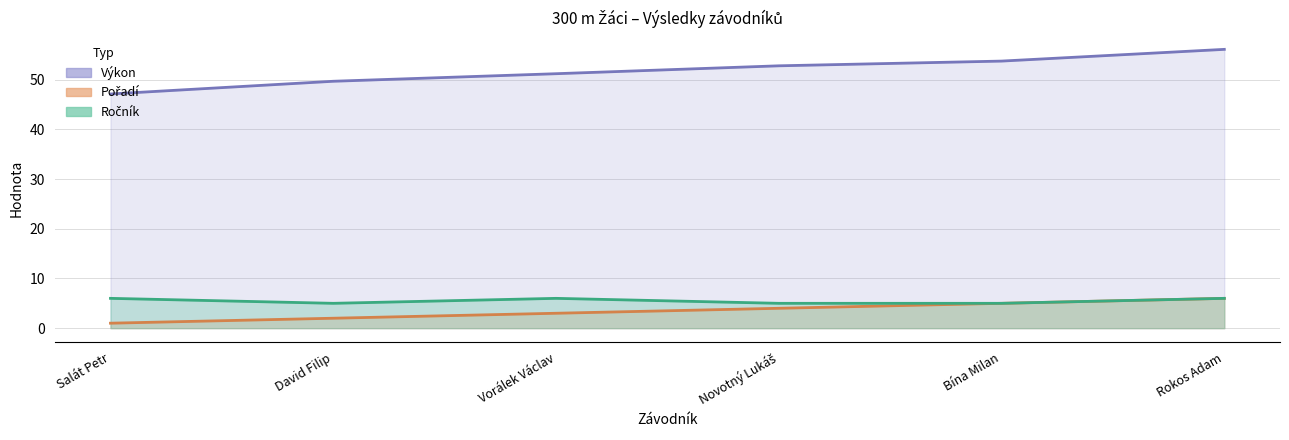

What is the greatest value displayed?

56.1